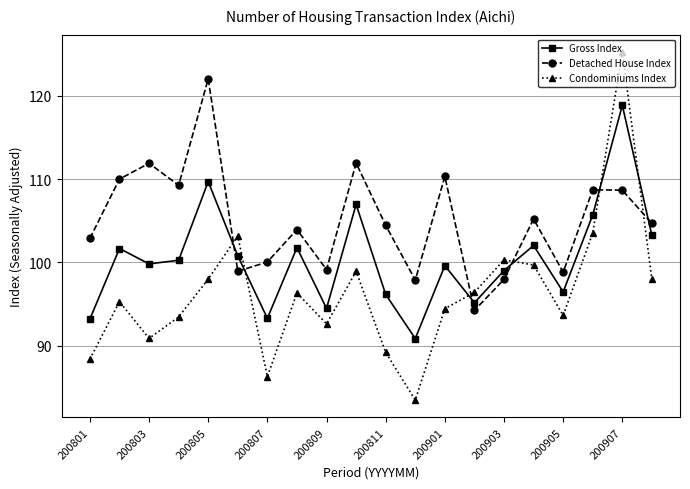

What is the sum of all Gross Index values?

2009.1